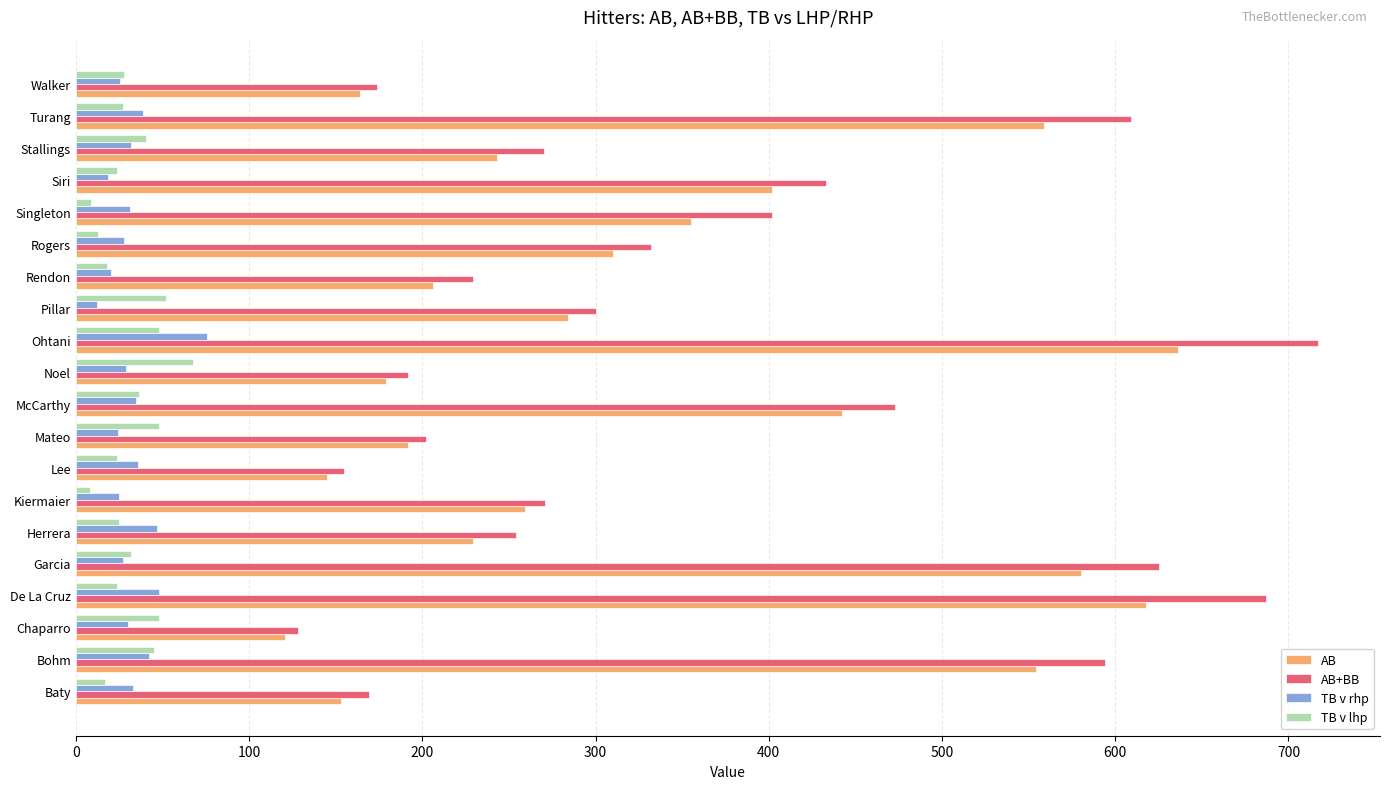

What is the difference between the AB+BB values at Chaparro and Mateo?

74.0